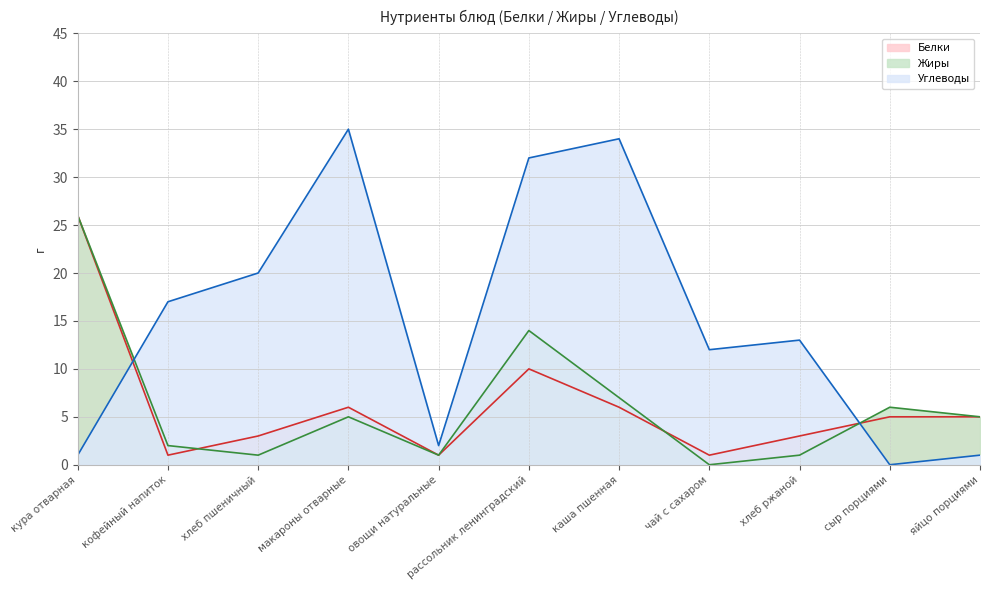

Where is the first local maximum for Жиры?

макароны отварные